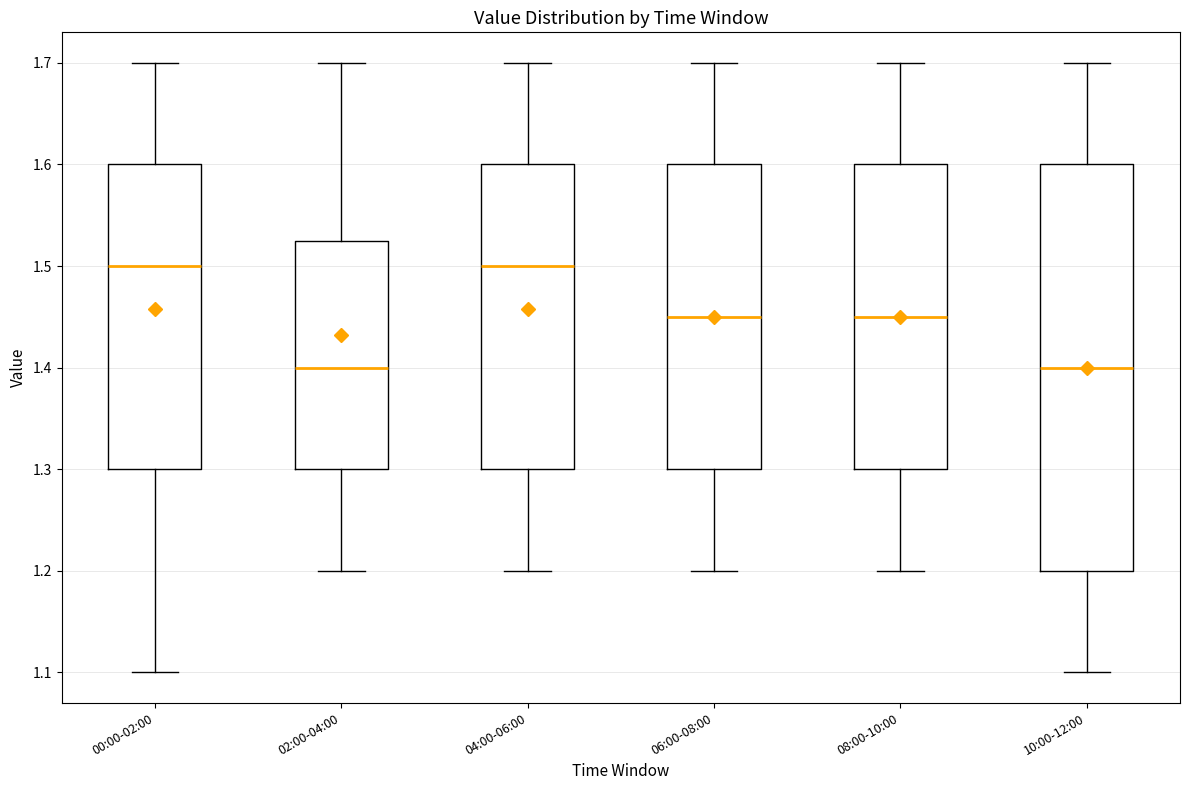

Reading left to right, transcribe this box plot: for each box, give where its median line is, the range the box spans, and where its two whiskers end, as read against the y-axis. The values are not printed on the chart, so give them approximately, as read against the axis.

00:00-02:00: median 1.50, box 1.30 to 1.60, whiskers 1.10 to 1.70
02:00-04:00: median 1.40, box 1.30 to 1.53, whiskers 1.20 to 1.70
04:00-06:00: median 1.50, box 1.30 to 1.60, whiskers 1.20 to 1.70
06:00-08:00: median 1.45, box 1.30 to 1.60, whiskers 1.20 to 1.70
08:00-10:00: median 1.45, box 1.30 to 1.60, whiskers 1.20 to 1.70
10:00-12:00: median 1.40, box 1.20 to 1.60, whiskers 1.10 to 1.70